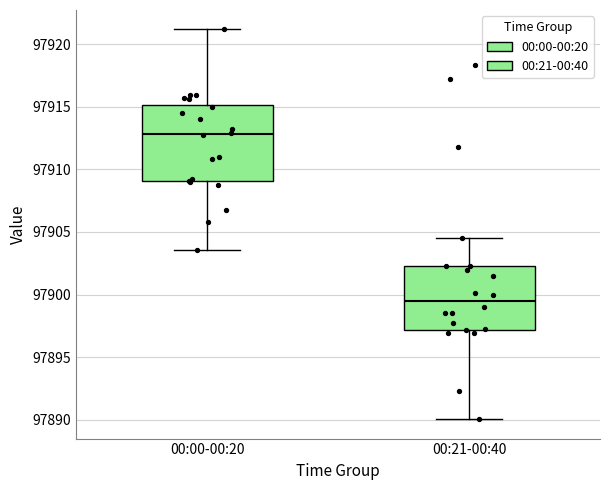

Which box's median line is the lowest?

00:21-00:40